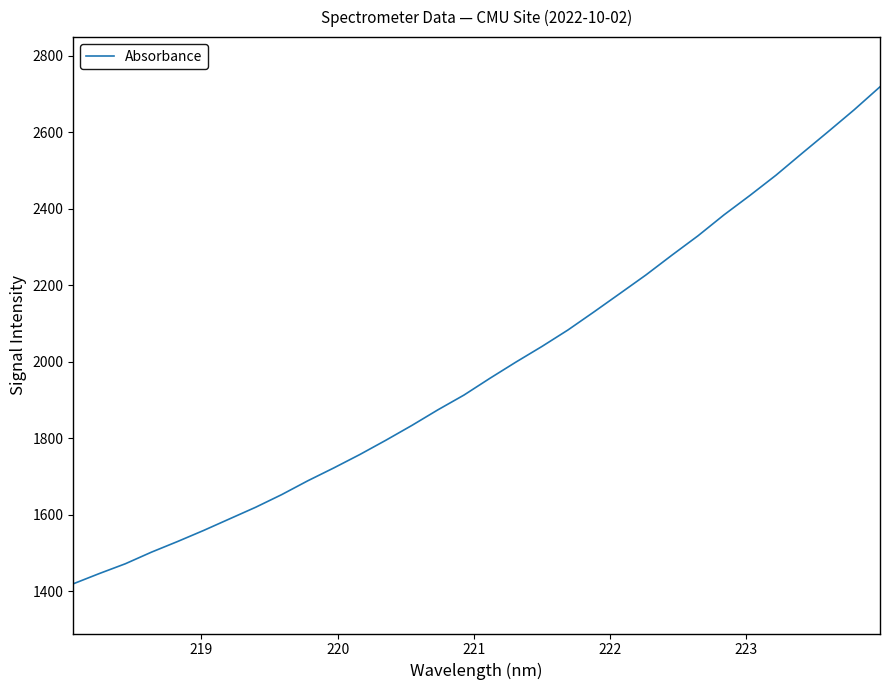

What is the maximum value shown in the chart?

2718.3